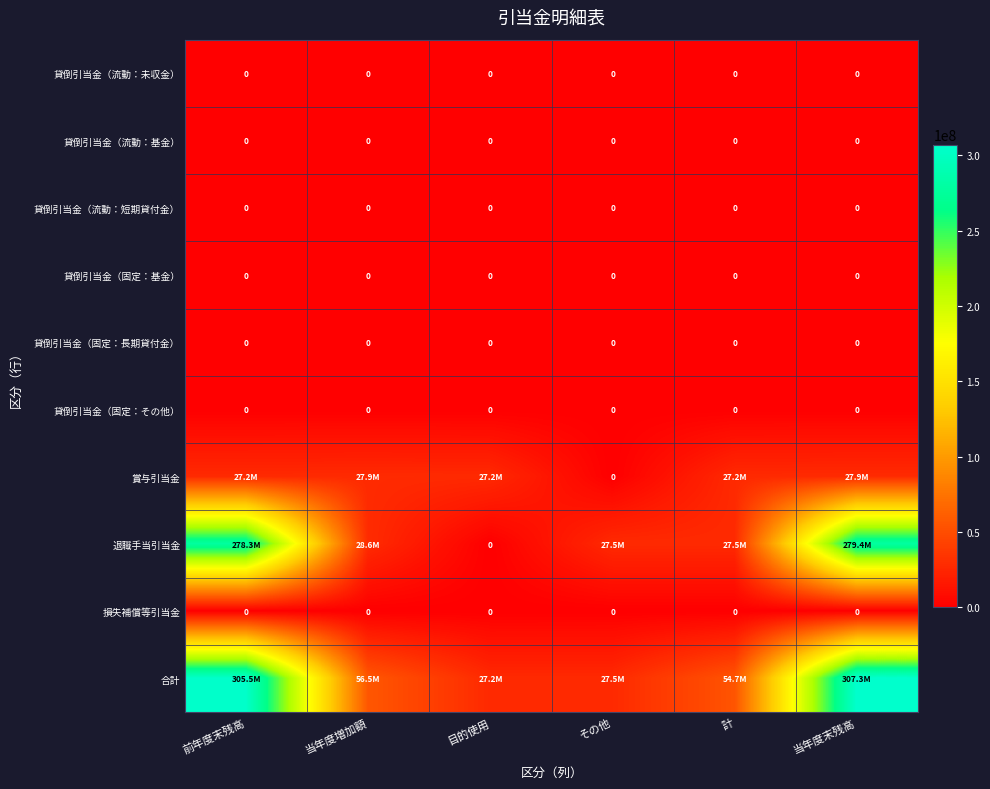

Is it true that 貸倒引当金（流動：短期貸付金） equals 0 at 計?

True